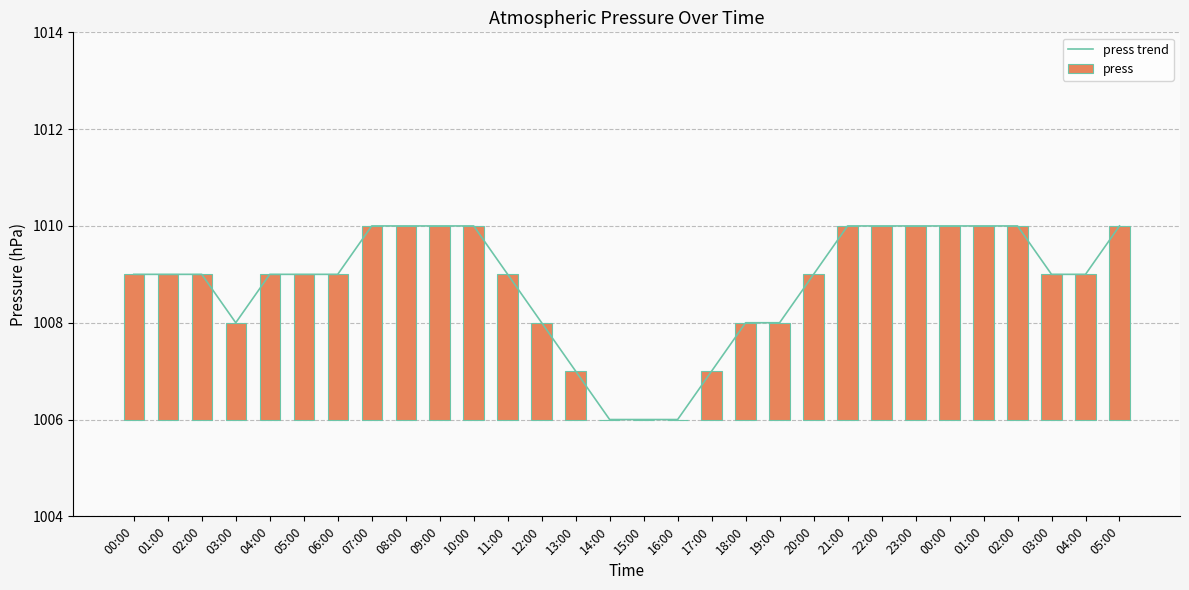

What are all the series names shown in the legend?

press trend, press